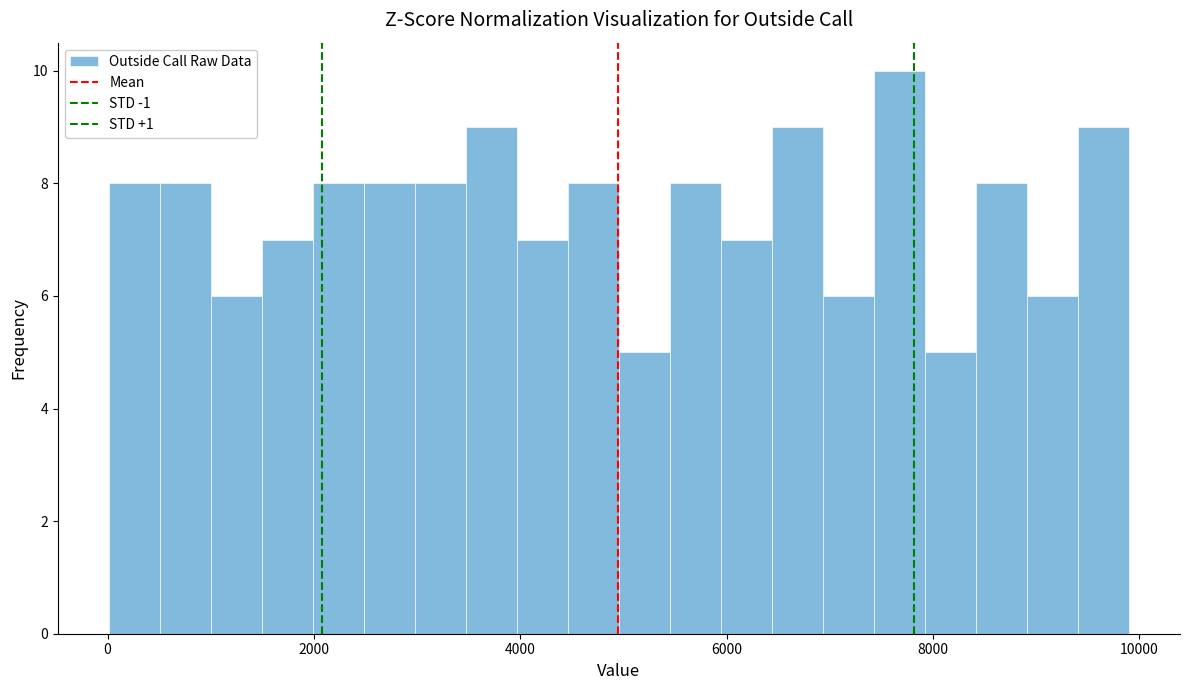

Around what value on the x-axis is the tallest bar? Give the approximate position of its centre, as read against the axis.

7600